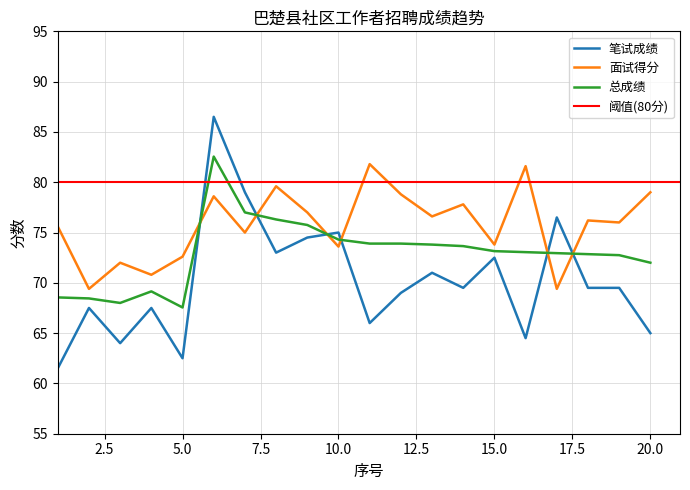

At which label does 总成绩 reach its peak?

6